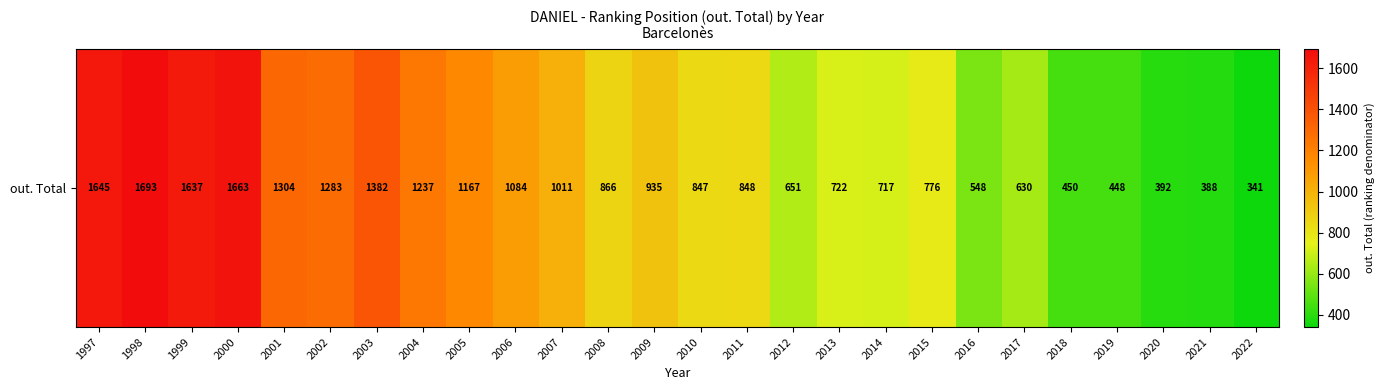

What is the change in value from 2003 to 2010?

-535